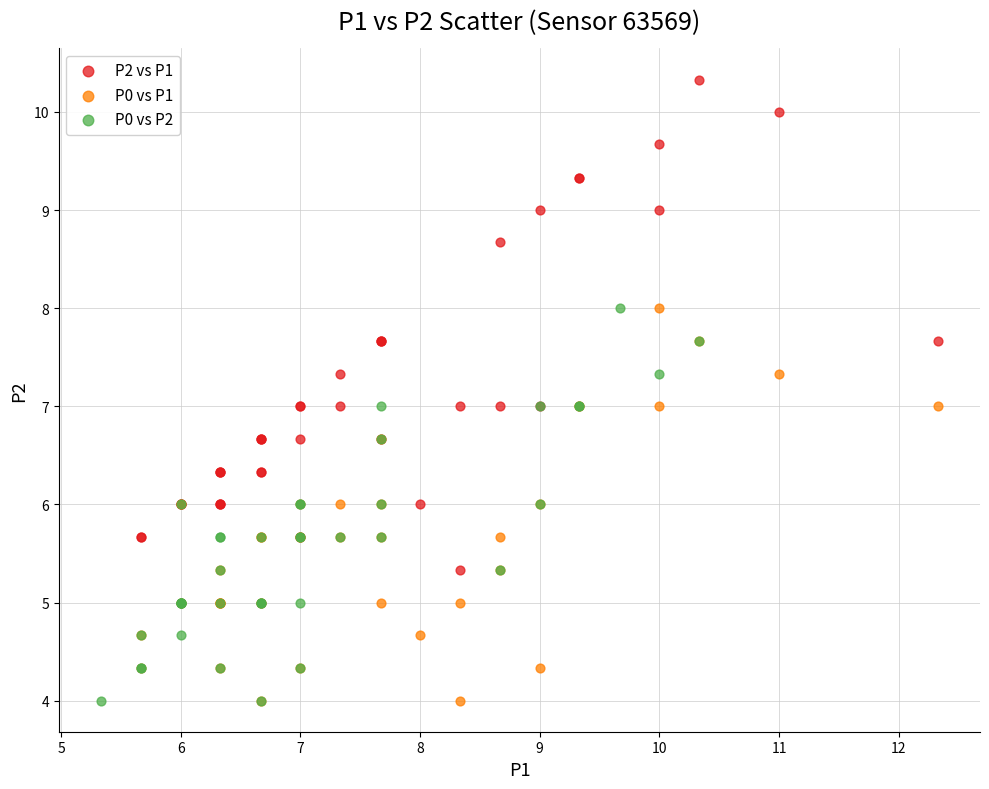

What are all the series names shown in the legend?

P2 vs P1, P0 vs P1, P0 vs P2